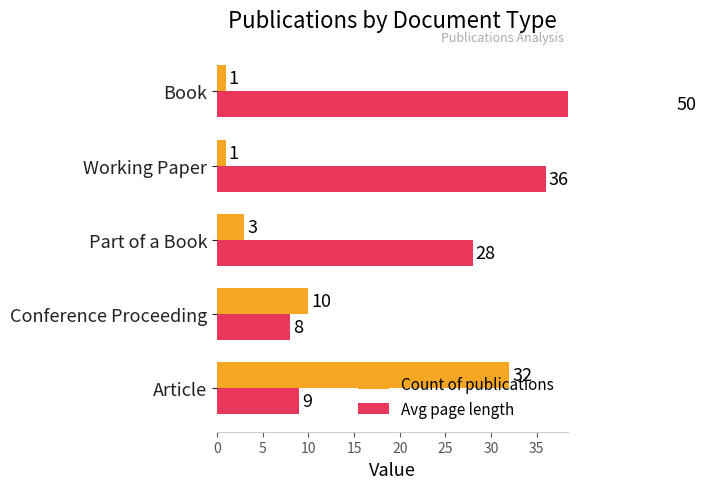

How many data points in Avg page length are above 28?

2